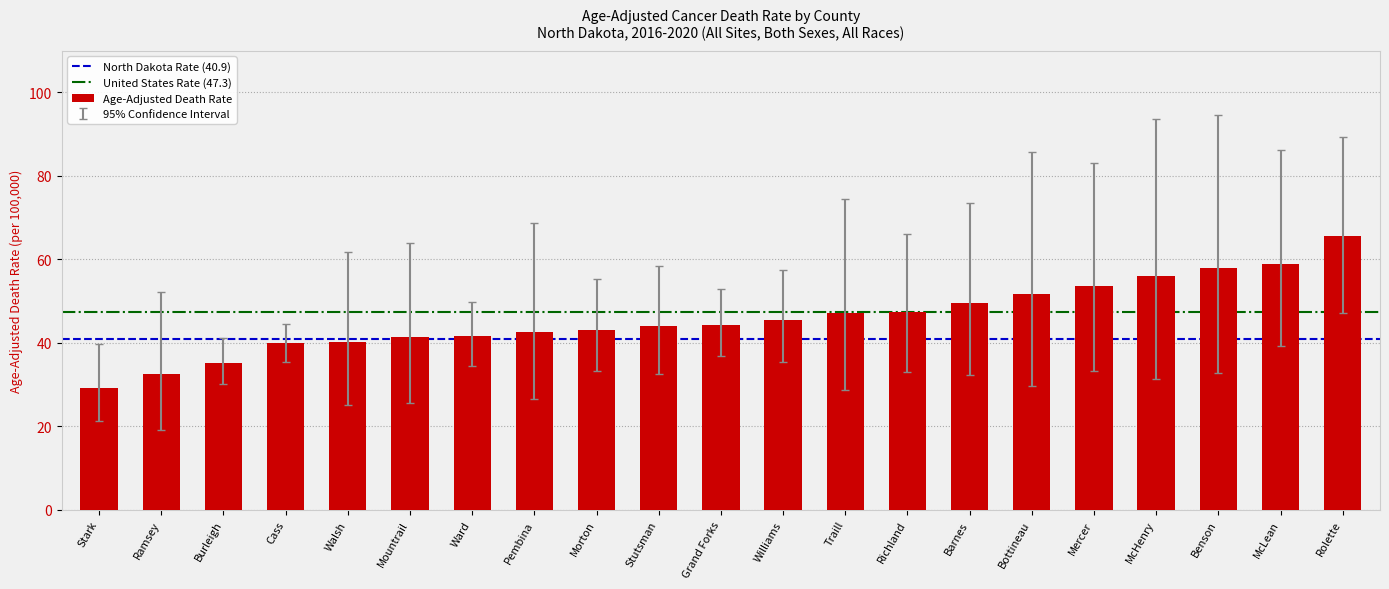

Read the value at Ramsey.

32.5